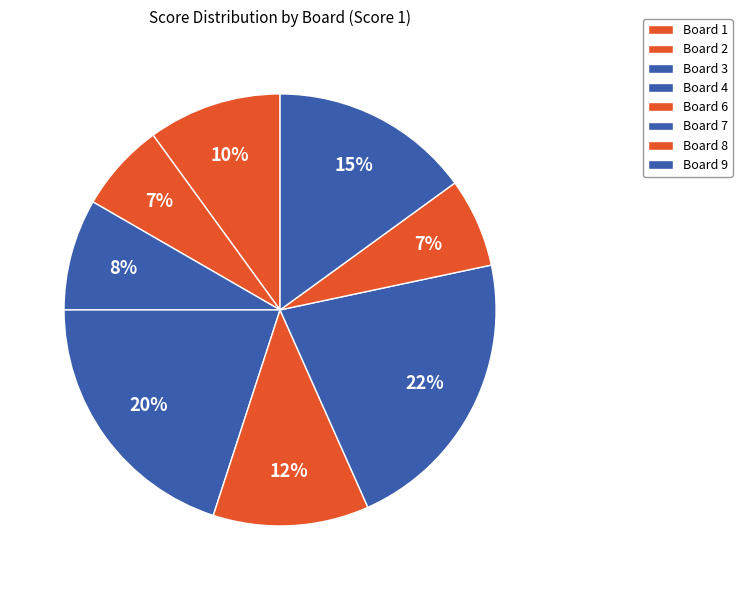

What is the largest slice in the pie chart?

Board 7